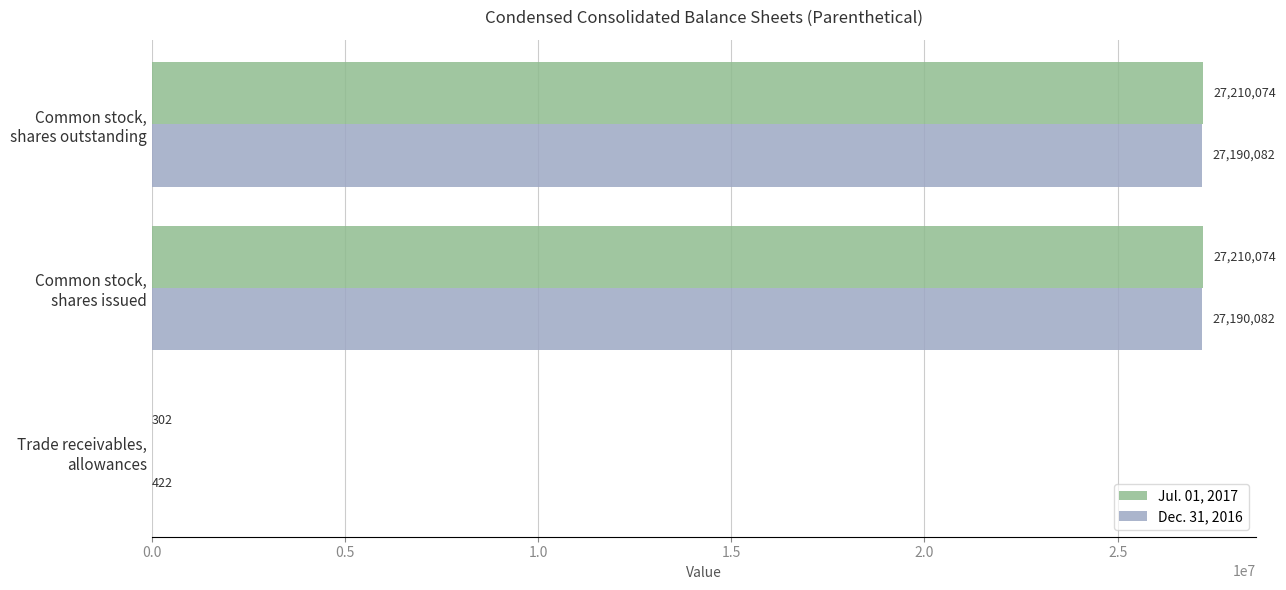

How many Dec. 31, 2016 values are between 422 and 27190082?

3